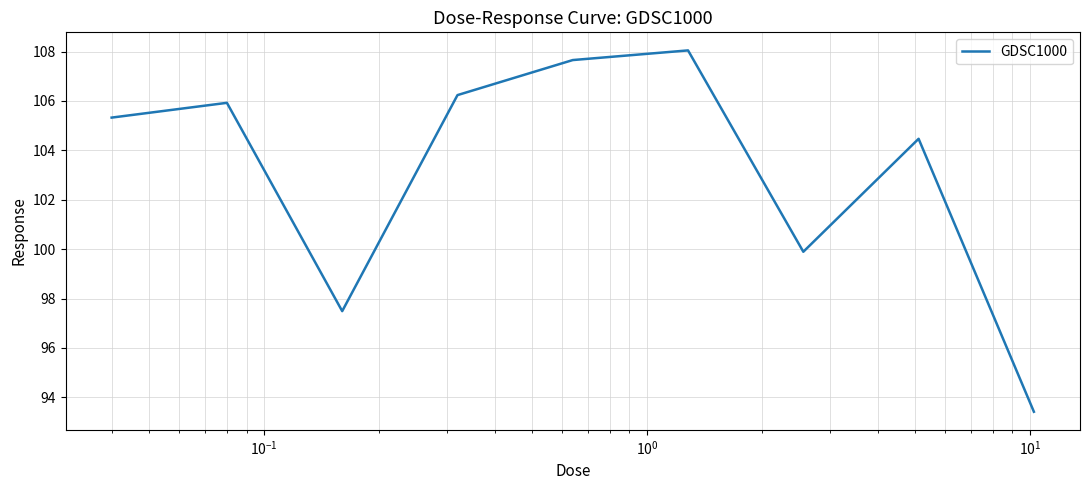

What is the difference between the maximum and minimum values?

14.6